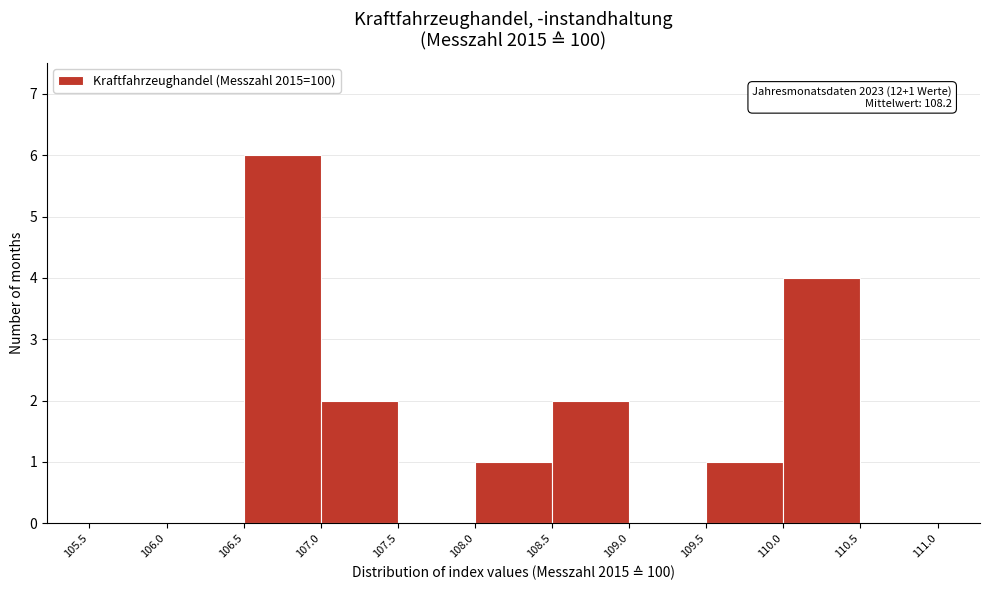

Over which range of the x-axis is the bar tallest?

106.5 to 107.0